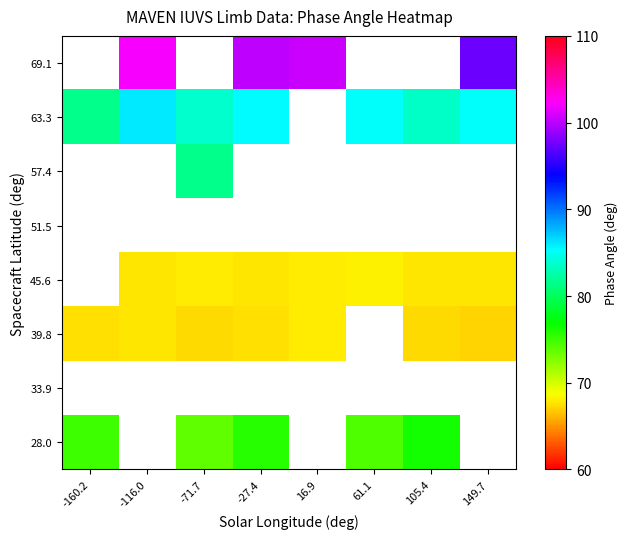

Count the number of data series in this chart.

8